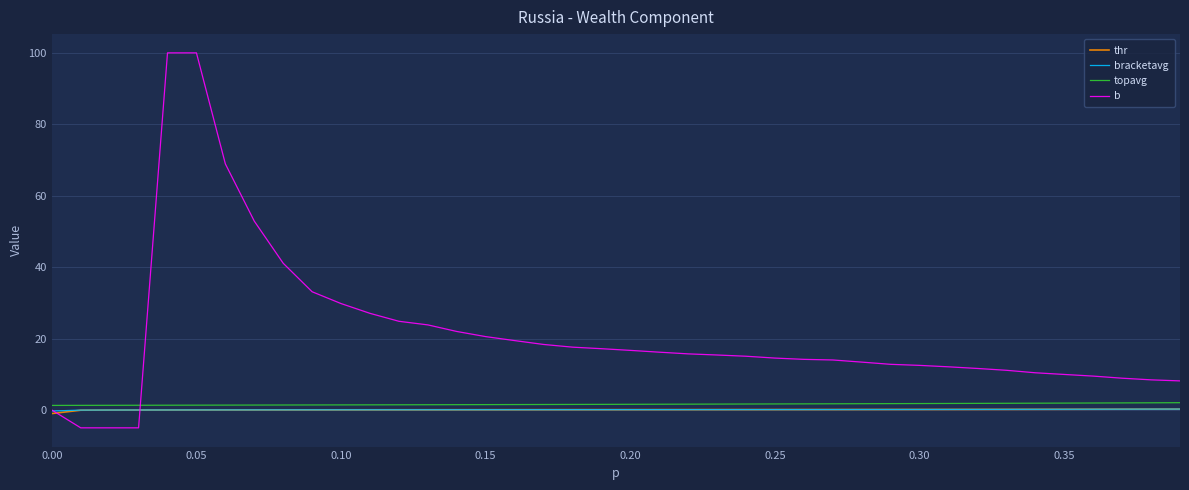

True or false: topavg and b cross at least once.

True